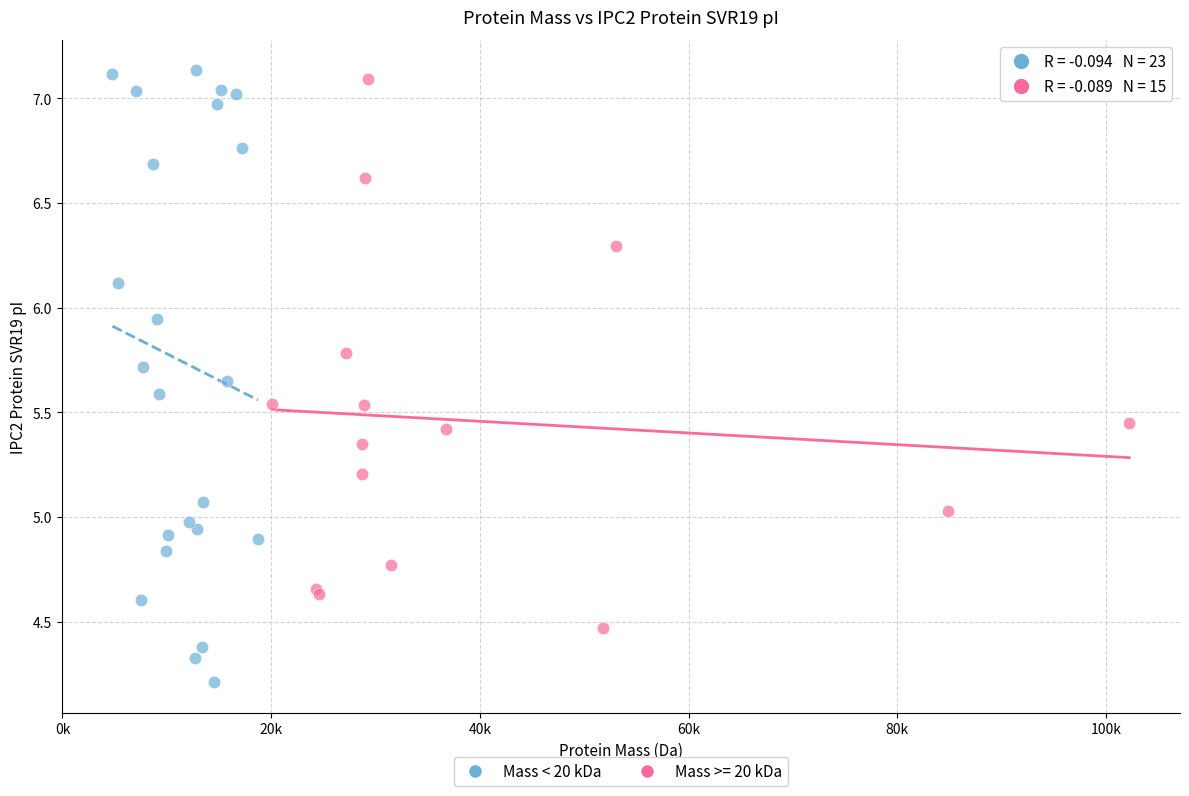

Which series contains the lowest Y value?

Mass < 20 kDa